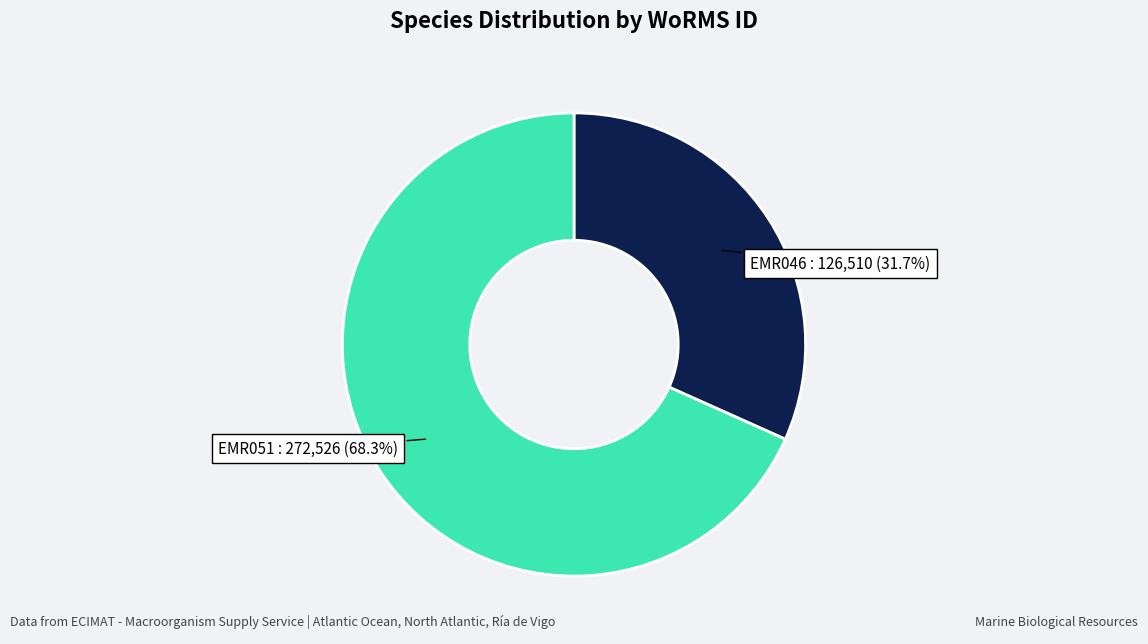

Is there any slice that represents more than half of the pie?

Yes